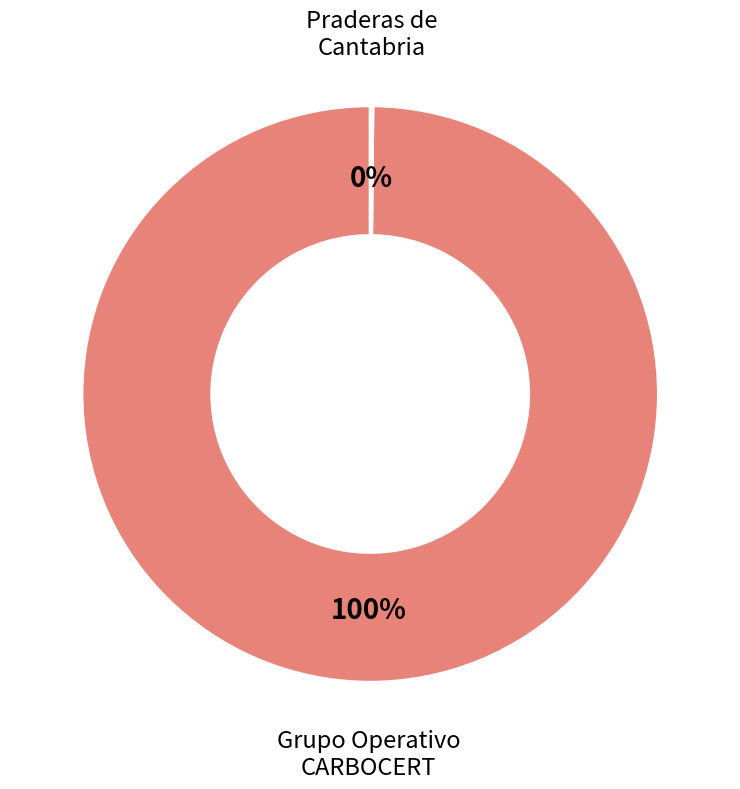

Which category has the biggest portion of the pie?

Grupo Operativo CARBOCERT